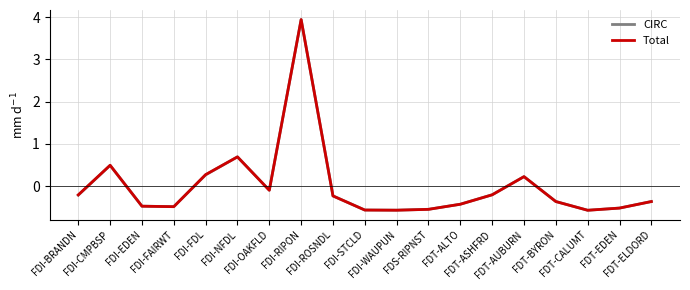

Which series has the widest spread of values?

CIRC